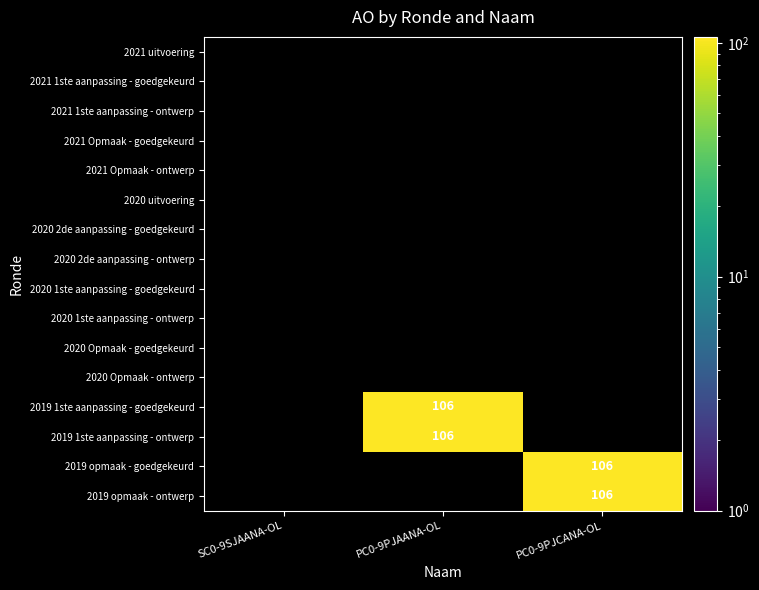

Rank the categories by 2020 uitvoering value from highest to lowest.

SC0-9SJAANA-OL, PC0-9PJAANA-OL, PC0-9PJCANA-OL